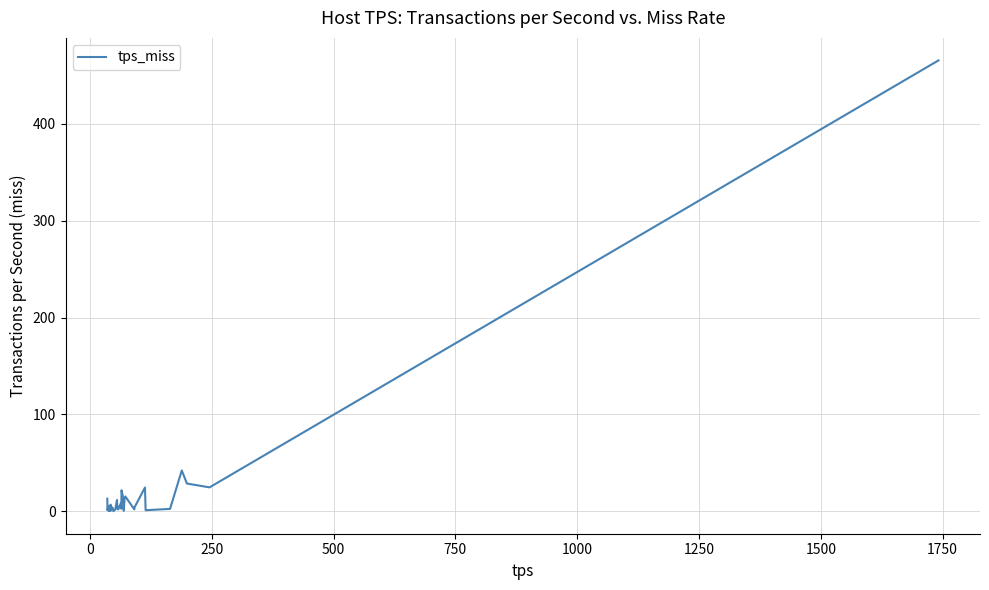

What is the difference between the maximum and minimum values?

465.3